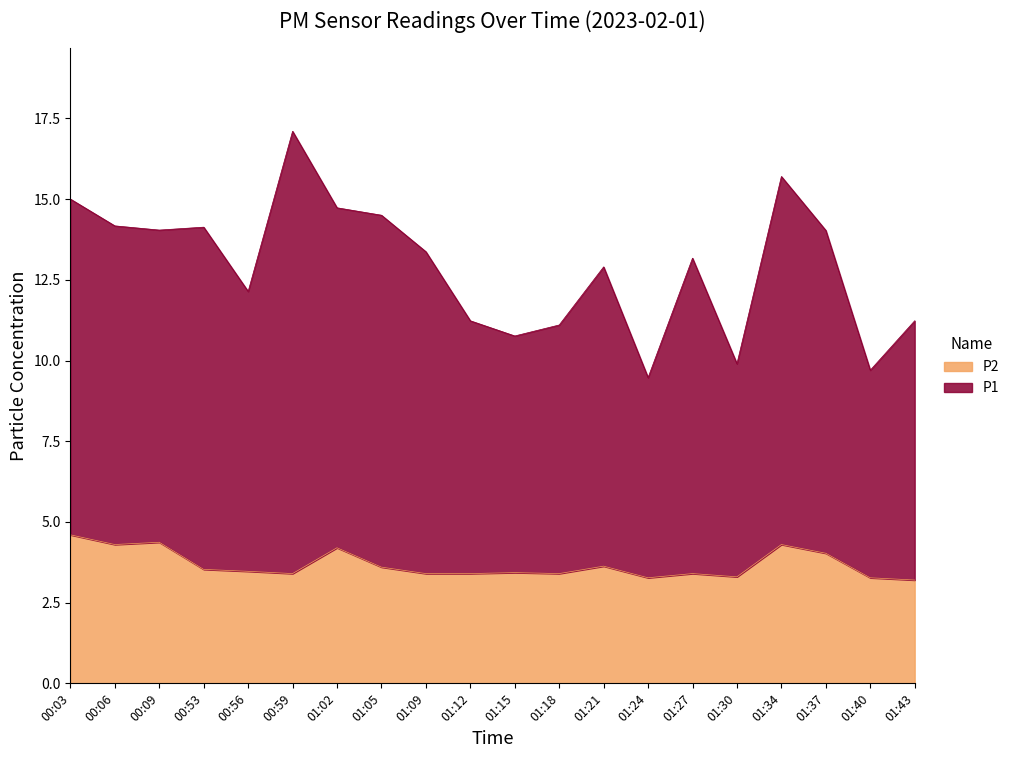

Reading left to right, list all the values displayed in this chart.

P1: 00:03=15.0	00:06=14.2	00:09=14.0	00:53=14.1	00:56=12.1	00:59=17.1	01:02=14.7	01:05=14.5	01:09=13.4	01:12=11.2	01:15=10.8	01:18=11.1	01:21=12.9	01:24=9.5	01:27=13.2	01:30=9.9	01:34=15.7	01:37=14.0	01:40=9.7	01:43=11.2
P2: 00:03=4.6	00:06=4.3	00:09=4.4	00:53=3.5	00:56=3.5	00:59=3.4	01:02=4.2	01:05=3.6	01:09=3.4	01:12=3.4	01:15=3.4	01:18=3.4	01:21=3.6	01:24=3.3	01:27=3.4	01:30=3.3	01:34=4.3	01:37=4.0	01:40=3.3	01:43=3.2